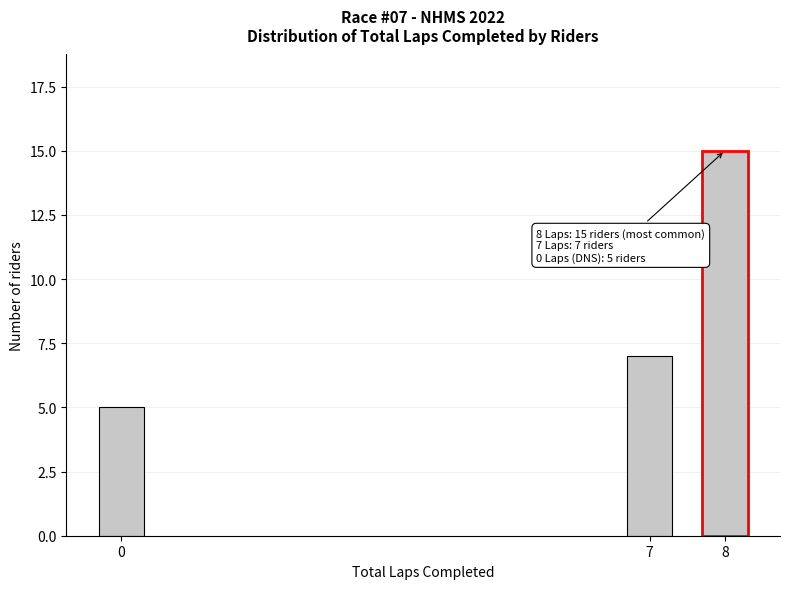

Reading left to right, transcribe all the data shown in this chart.

0=5	7=7	8=15